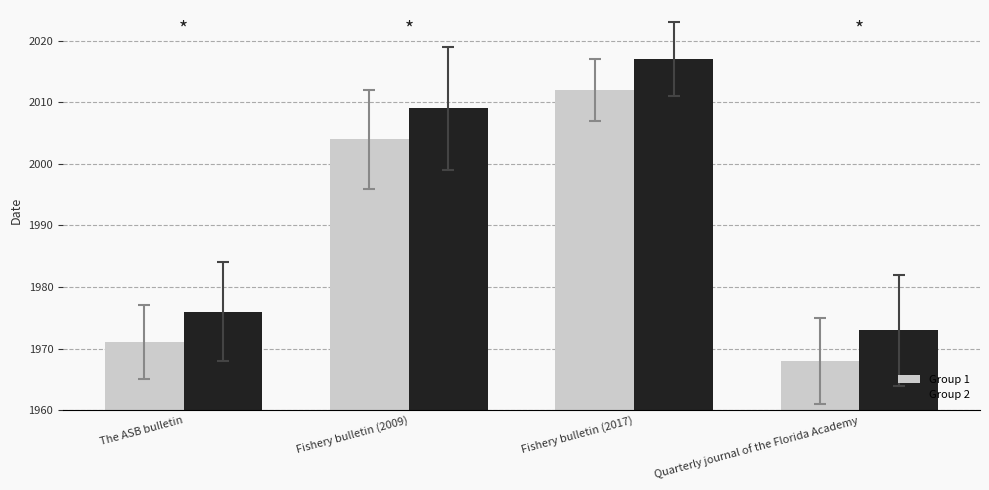

Rank the categories by Group 1 value from lowest to highest.

Quarterly journal of the Florida Academy, The ASB bulletin, Fishery bulletin (2009), Fishery bulletin (2017)